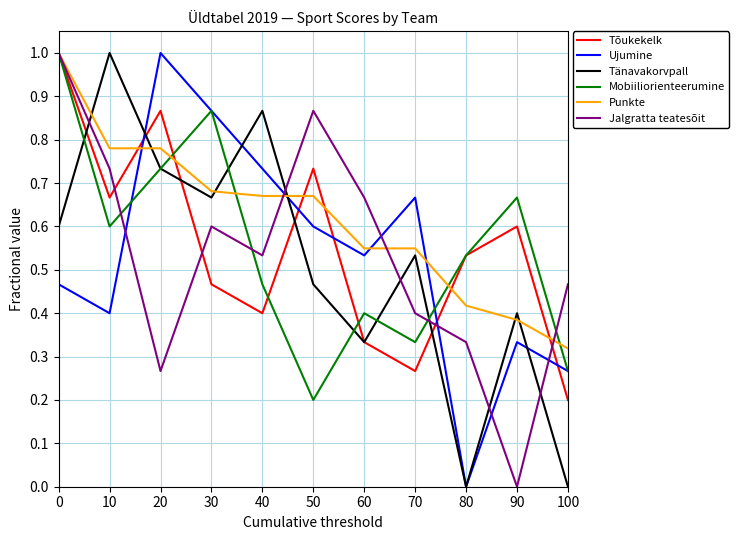

Is it true that Tõukekelk equals 0.2 at 100?

True